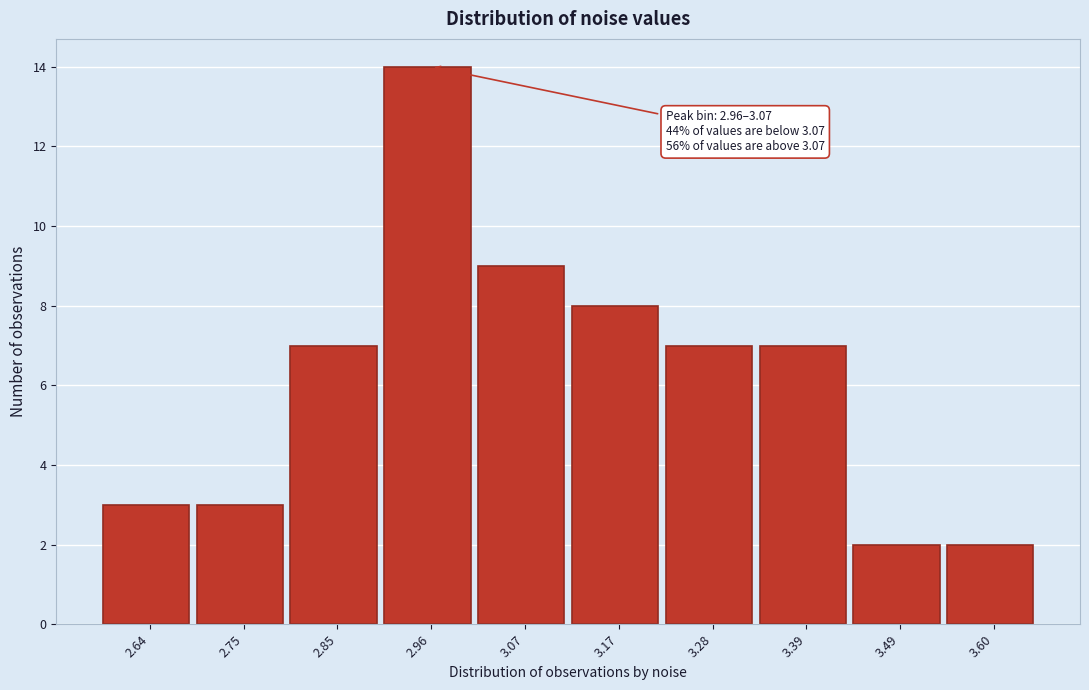

Reading left to right, extract all data points from this chart.

3	3	7	14	9	8	7	7	2	2